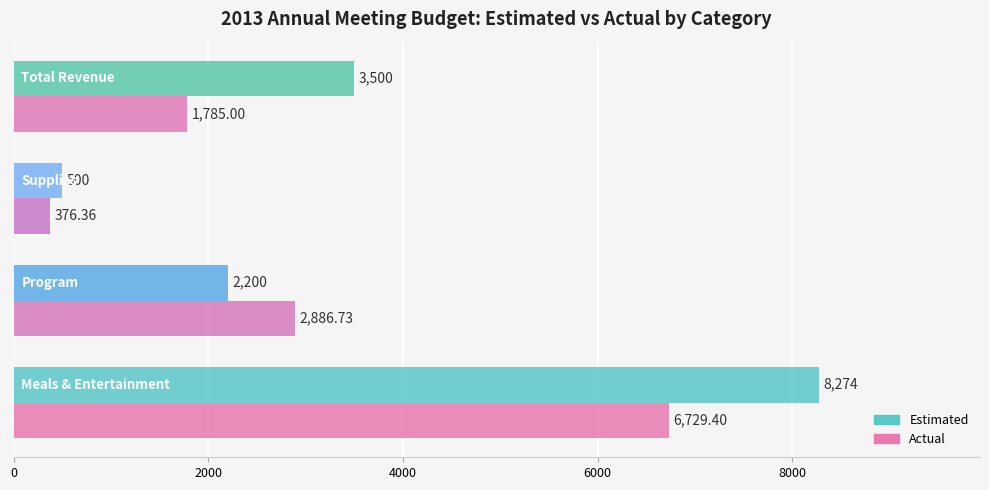

Which series has the largest range (max minus min)?

Estimated